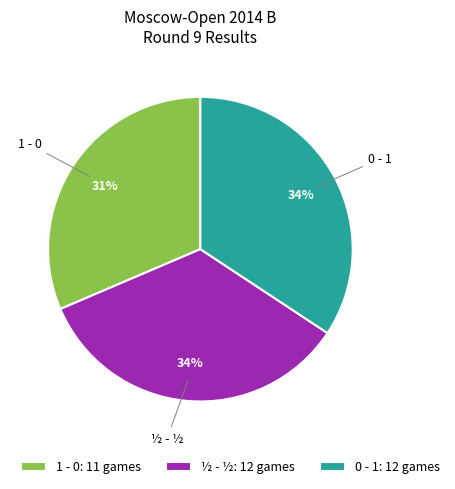

To the nearest percent, what is the combined percentage of ½ - ½ and 0 - 1?

69%